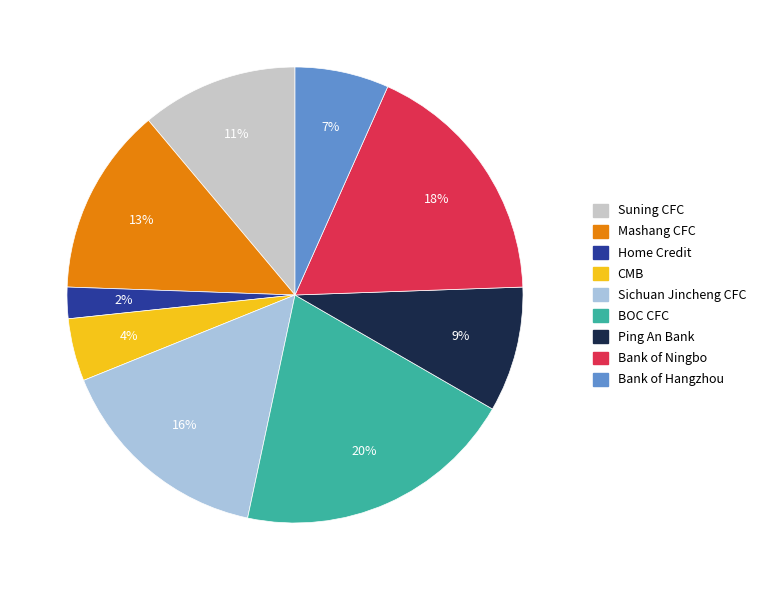

How many segments does this pie chart have?

9